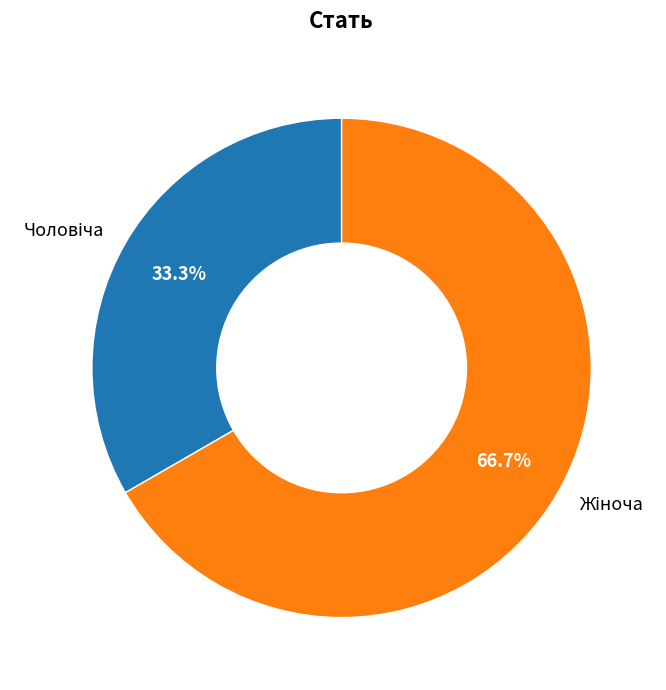

Is there a majority slice in this chart?

Yes